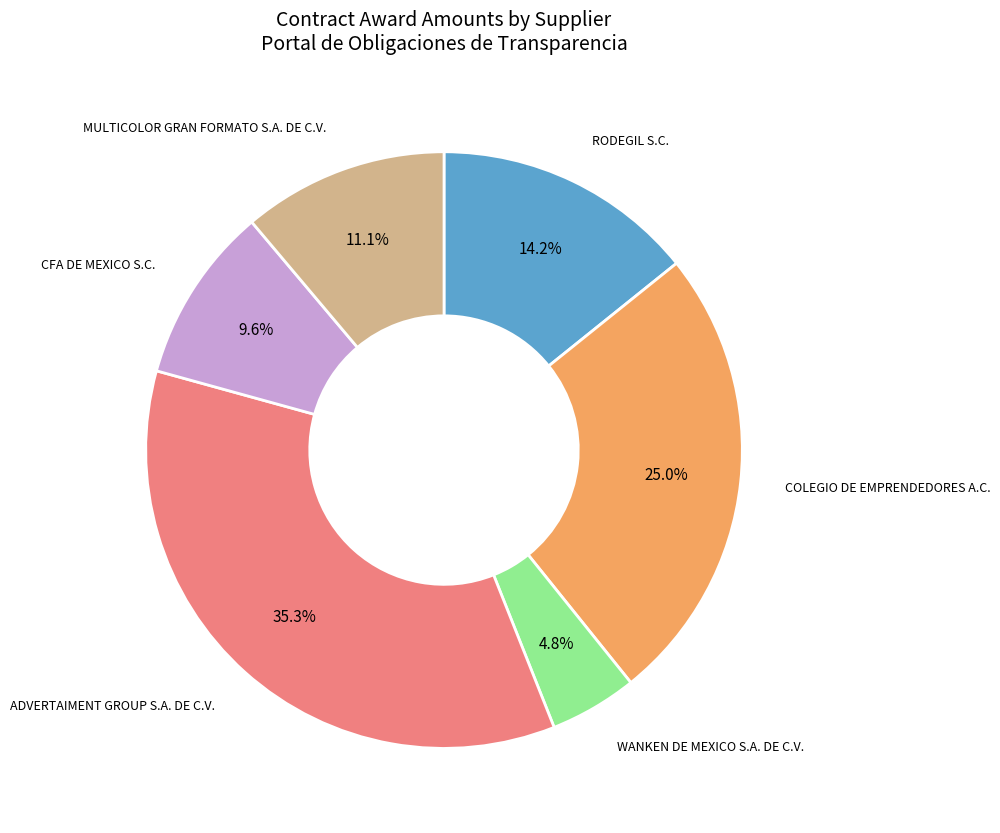

How many slices are in this pie chart?

6